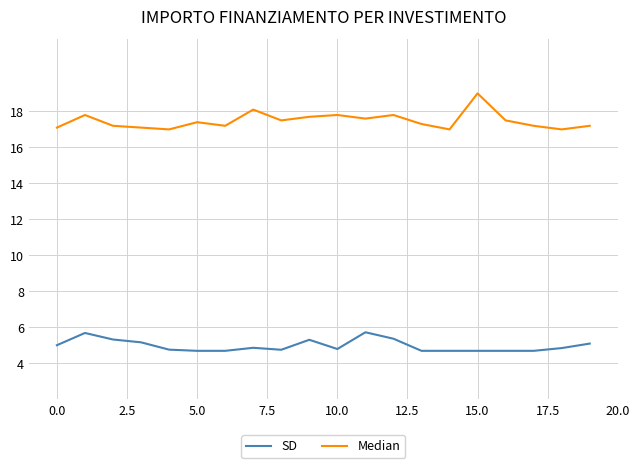

Rank the series by their maximum value, from highest to lowest.

Median, SD